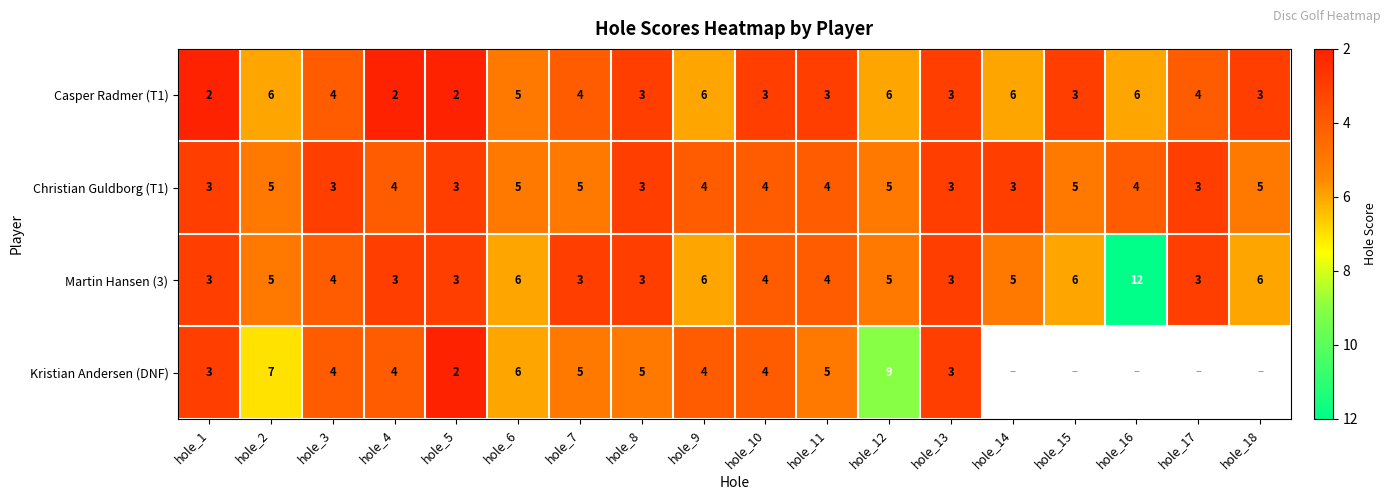

What is the difference between the second highest and second lowest values in the Casper Radmer (T1) series?

4